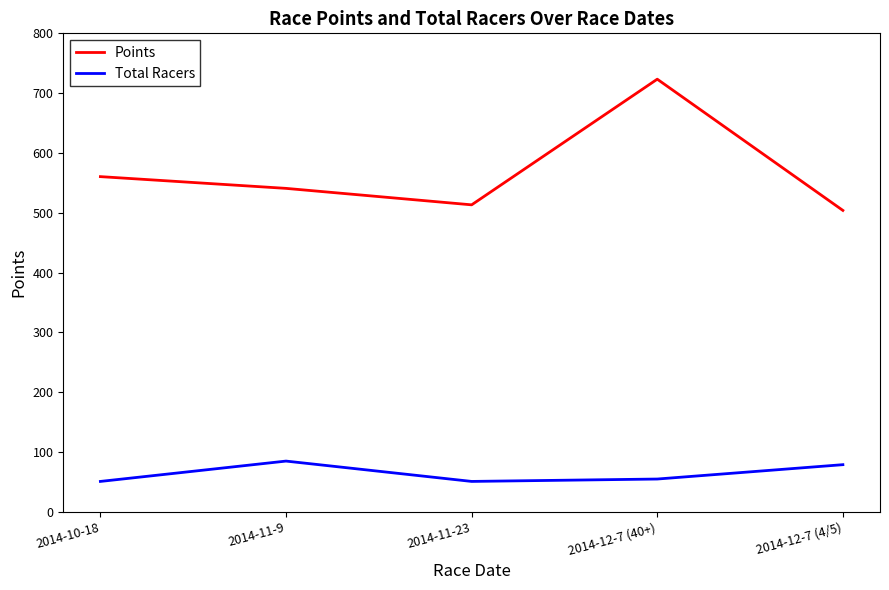

What is the maximum value for Total Racers?

85.0